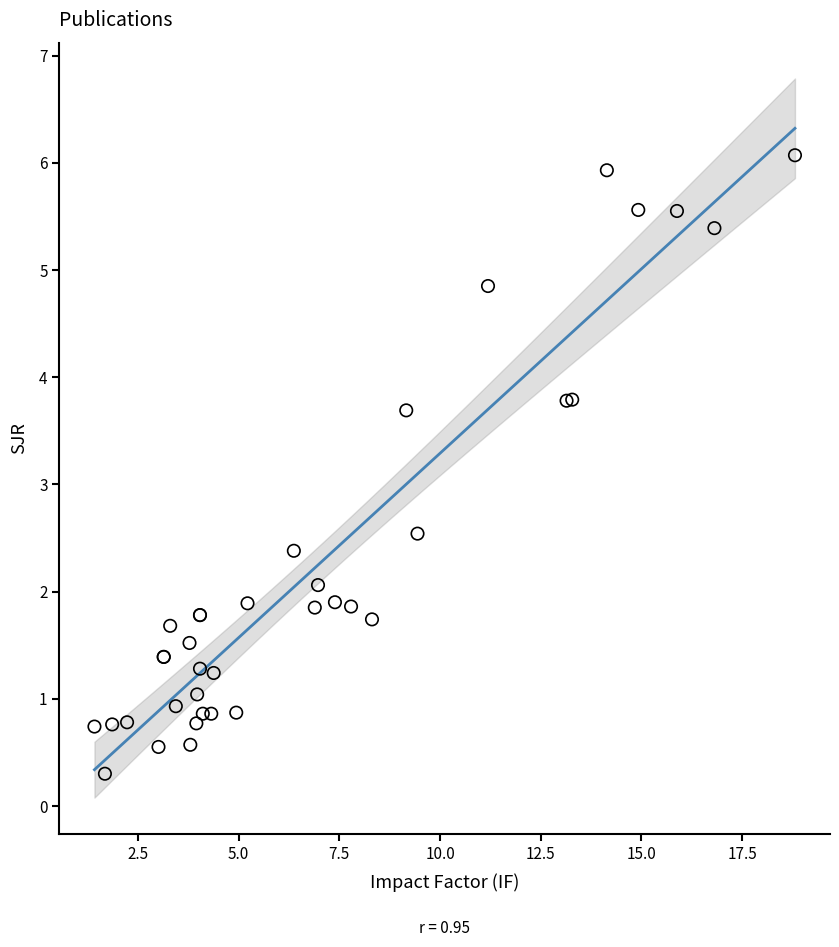

What Y value in the scatter plot is closest to 3?

2.5